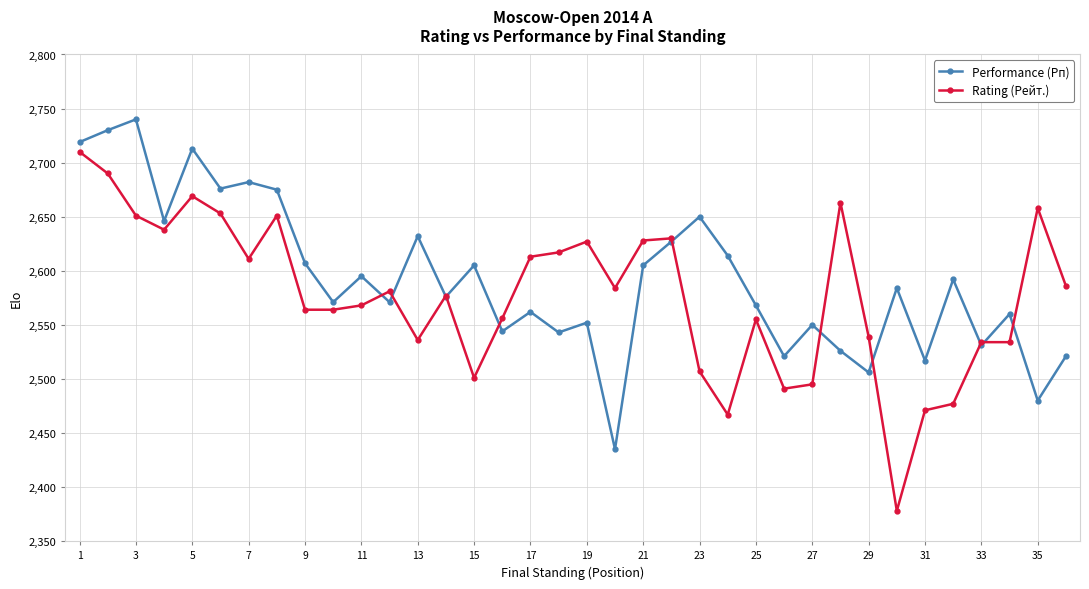

What is the average value of the Rating (Рейт.) series?

2577